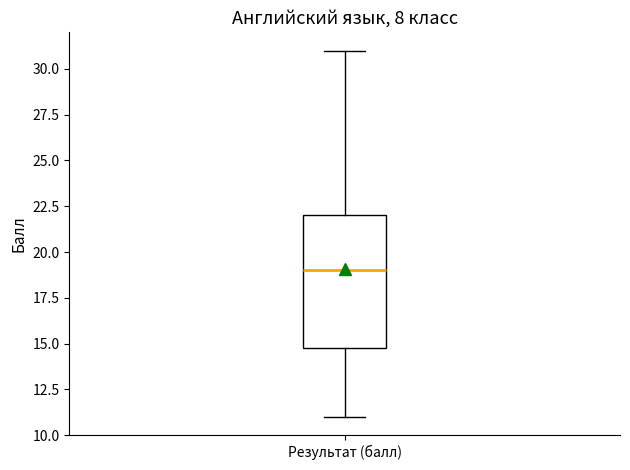

Transcribe this box plot: give where the median line is, the range the box spans, and where the two whiskers end, as read against the y-axis. The values are not printed on the chart, so give them approximately, as read against the axis.

median 19, box 15 to 22, whiskers 11 to 31